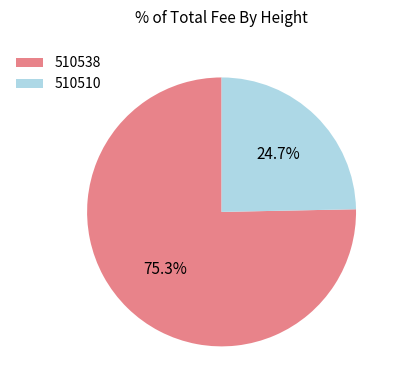

Which has a higher value, 510538 or 510510?

510538